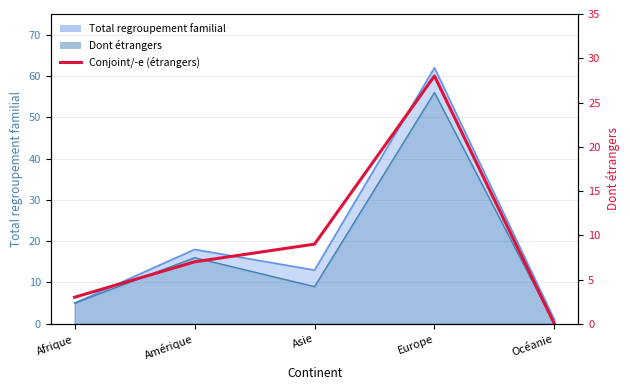

At which category does the chart reach its peak across all series?

Europe